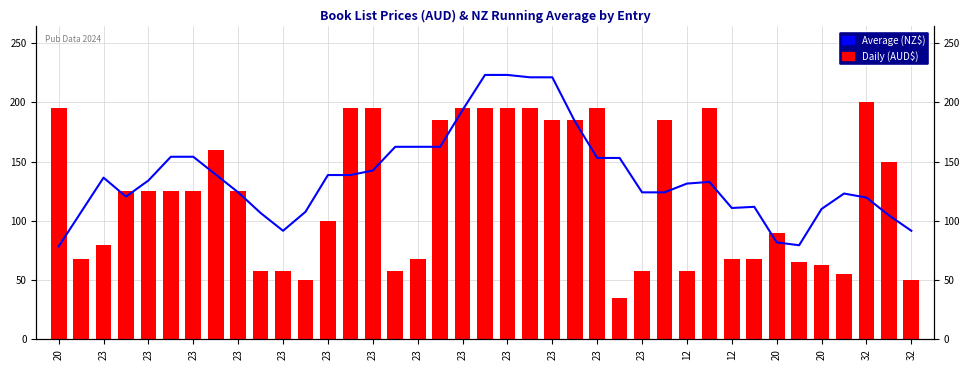

Is it true that List (NZ) Avg equals 42.0 at 23?

False